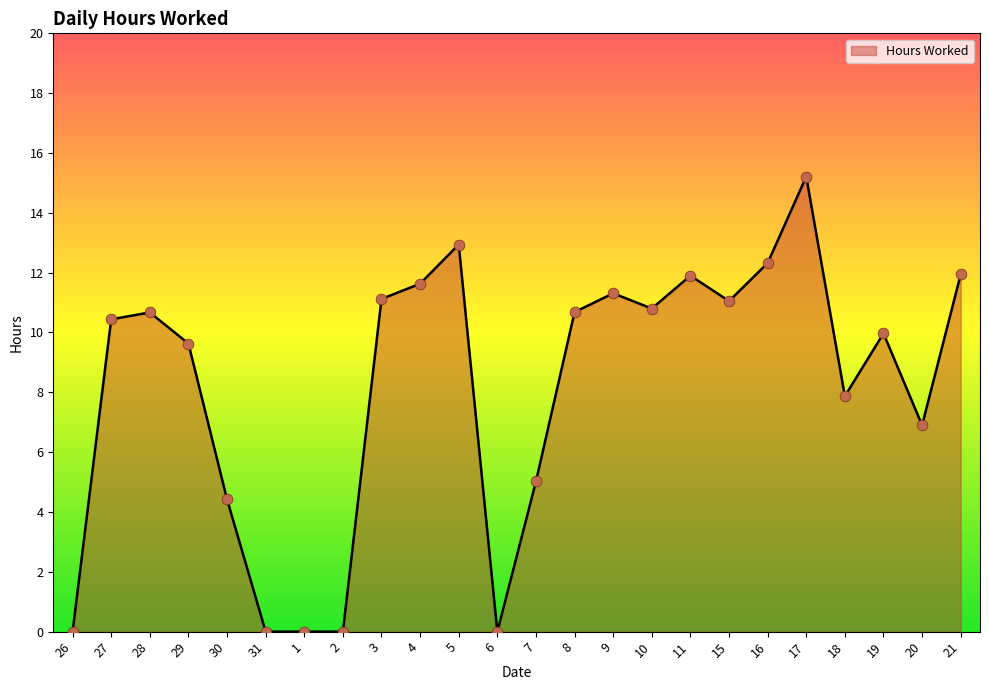

What is the change in value from 17 to 21?

-3.3